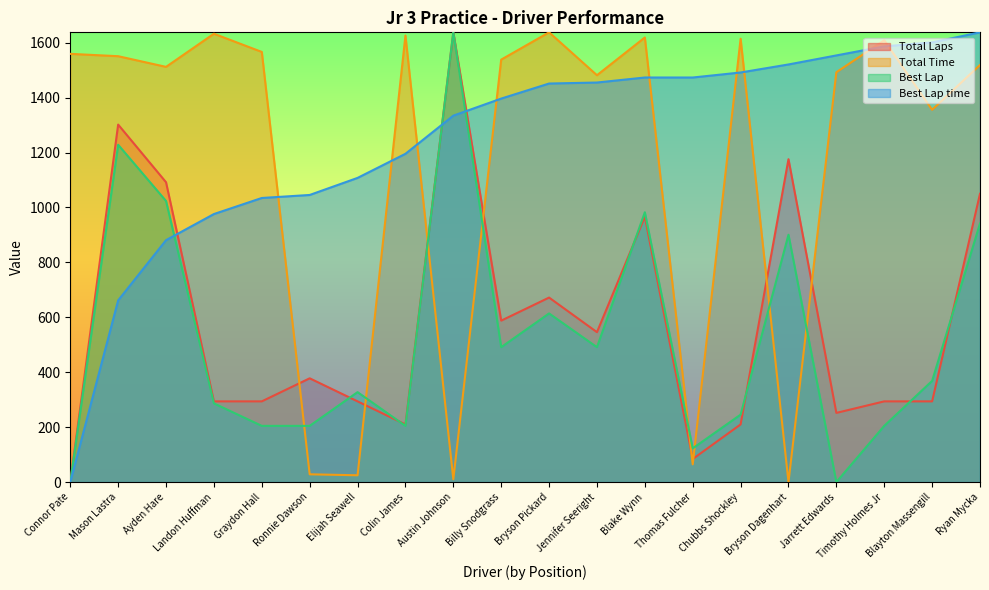

Reading left to right, extract all data points from this chart.

Total Laps: Connor Pate=0.0	Mason Lastra=1301.8	Ayden Hare=1091.9	Landon Huffman=294.0	Graydon Hall=294.0	Ronnie Dawson=378.0	Elijah Seawell=294.0	Colin James=210.0	Austin Johnson=1637.8	Billy Snodgrass=587.9	Bryson Pickard=671.9	Jennifer Seeright=545.9	Blake Wynn=965.9	Thomas Fulcher=84.0	Chubbs Shockley=210.0	Bryson Dagenhart=1175.9	Jarrett Edwards=252.0	Timothy Holmes Jr=294.0	Blayton Massengill=294.0	Ryan Mycka=1049.9
Total Time: Connor Pate=1559.4	Mason Lastra=1550.9	Ayden Hare=1512.1	Landon Huffman=1632.7	Graydon Hall=1566.4	Ronnie Dawson=28.3	Elijah Seawell=24.8	Colin James=1626.1	Austin Johnson=10.3	Billy Snodgrass=1538.5	Bryson Pickard=1637.8	Jennifer Seeright=1481.6	Blake Wynn=1619.1	Thomas Fulcher=64.6	Chubbs Shockley=1614.5	Bryson Dagenhart=0.0	Jarrett Edwards=1492.5	Timothy Holmes Jr=1609.0	Blayton Massengill=1355.7	Ryan Mycka=1519.0
Best Lap: Connor Pate=0.0	Mason Lastra=1228.4	Ayden Hare=1023.6	Landon Huffman=286.6	Graydon Hall=204.7	Ronnie Dawson=204.7	Elijah Seawell=327.6	Colin James=204.7	Austin Johnson=1637.8	Billy Snodgrass=491.3	Bryson Pickard=614.2	Jennifer Seeright=491.3	Blake Wynn=982.7	Thomas Fulcher=122.8	Chubbs Shockley=245.7	Bryson Dagenhart=900.8	Jarrett Edwards=0.0	Timothy Holmes Jr=204.7	Blayton Massengill=368.5	Ryan Mycka=941.7
Best Lap time: Connor Pate=0.0	Mason Lastra=661.7	Ayden Hare=881.1	Landon Huffman=976.1	Graydon Hall=1034.6	Ronnie Dawson=1045.6	Elijah Seawell=1107.7	Colin James=1195.5	Austin Johnson=1334.4	Billy Snodgrass=1396.5	Bryson Pickard=1451.4	Jennifer Seeright=1455.0	Blake Wynn=1473.3	Thomas Fulcher=1473.3	Chubbs Shockley=1491.6	Bryson Dagenhart=1520.8	Jarrett Edwards=1553.7	Timothy Holmes Jr=1586.6	Blayton Massengill=1601.3	Ryan Mycka=1637.8